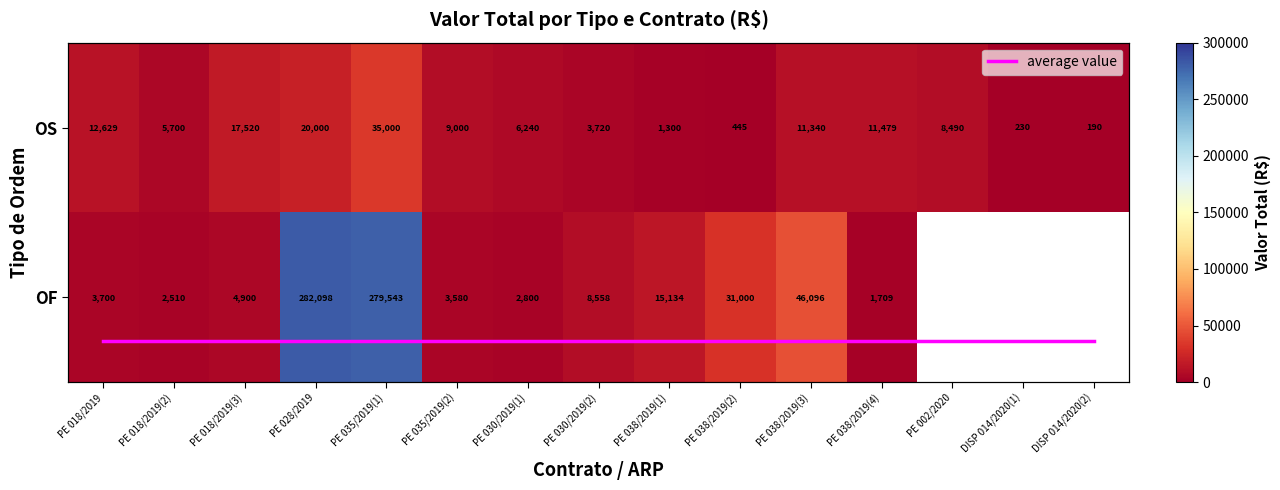

The value of OF at PE 038/2019(4) is 2973. True or false?

False